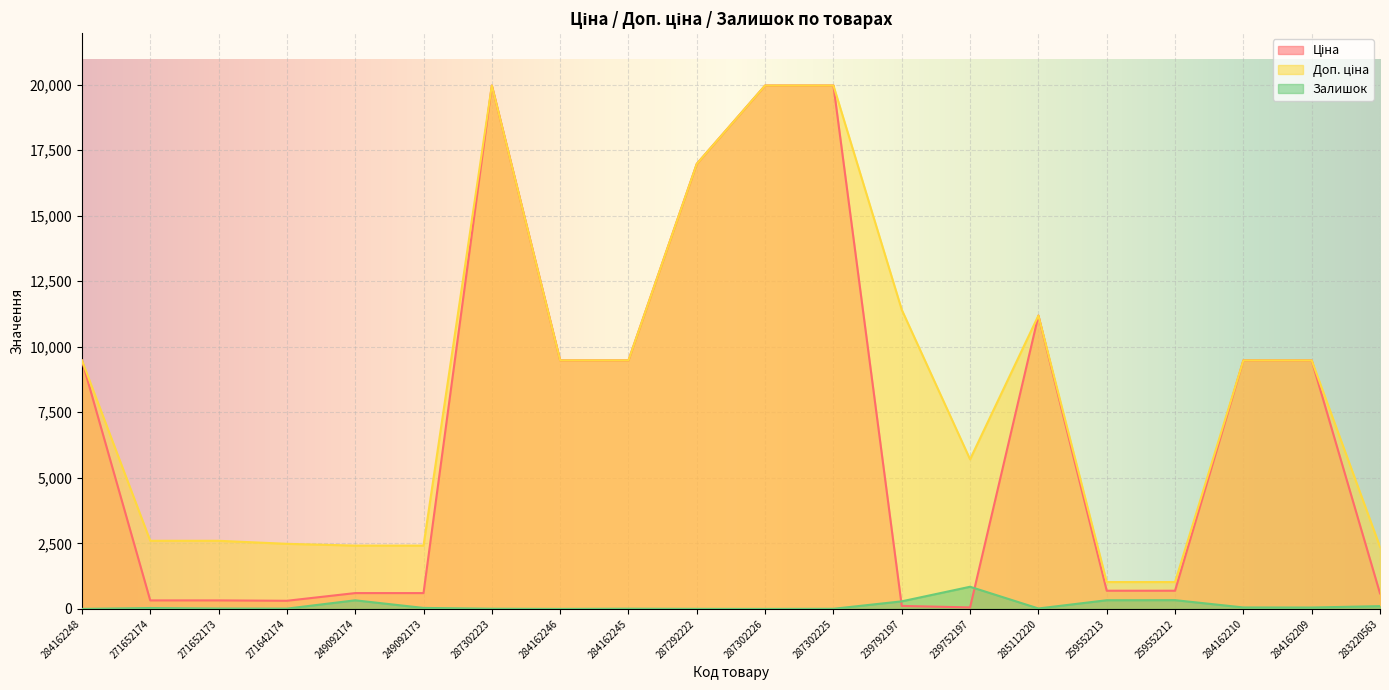

Which series has the widest spread of values?

Ціна